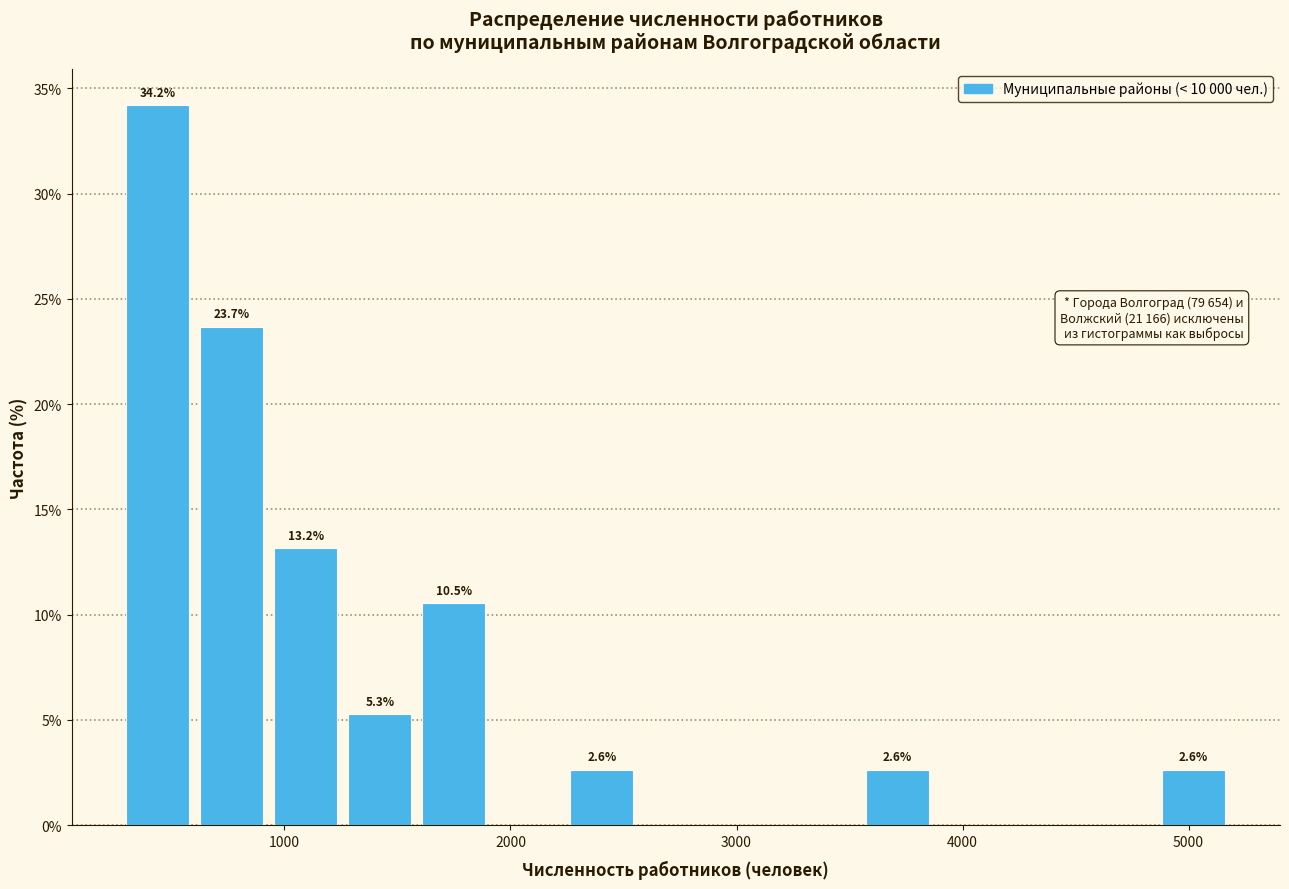

Read against the x-axis, roughly where is the centre of the tallest bar?

400